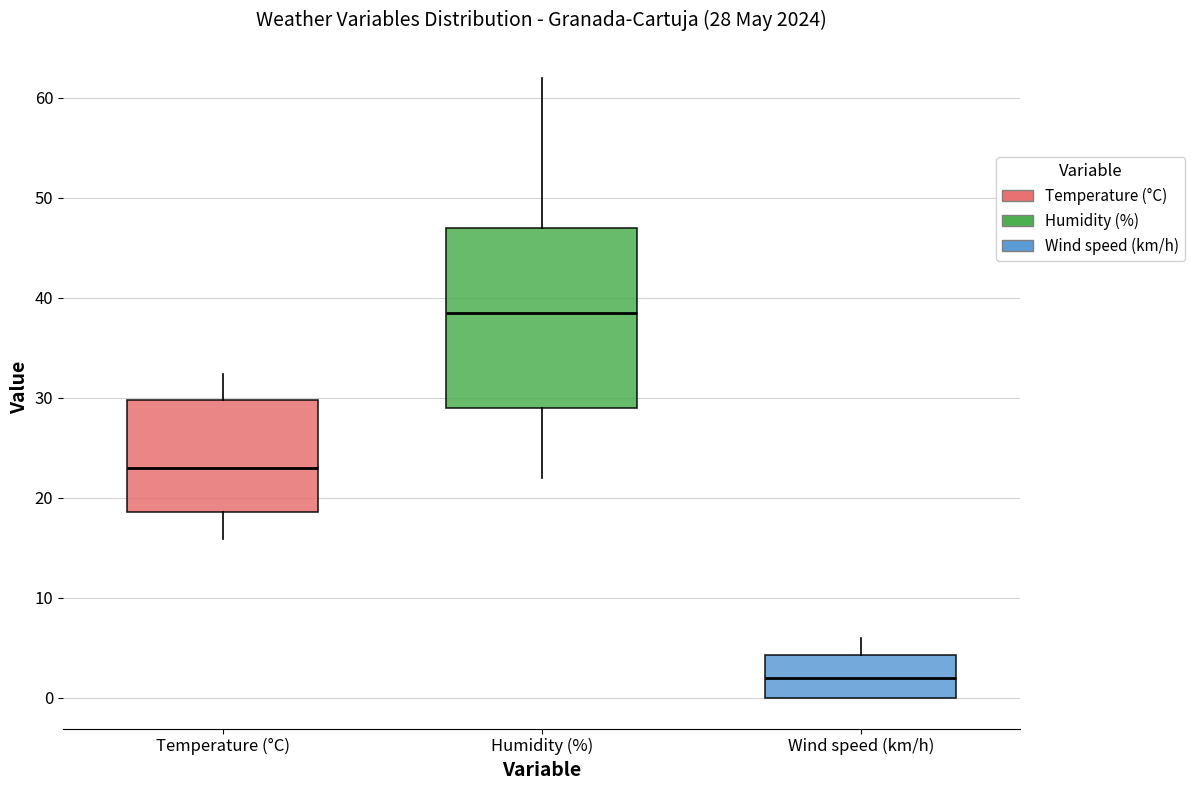

Which box's median line is the lowest?

Wind speed (km/h)